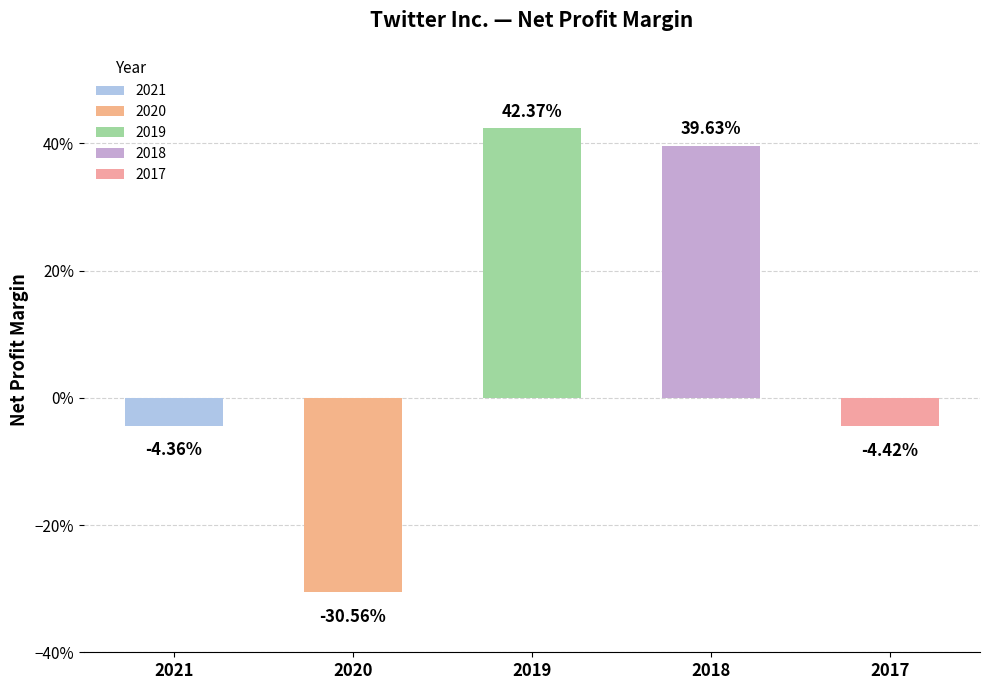

What is the smallest value displayed?

-0.3